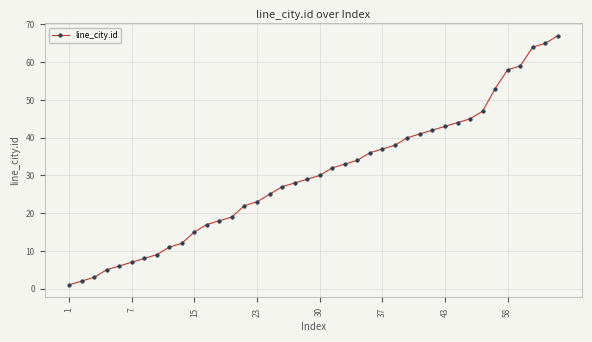

Reading left to right, transcribe all the data shown in this chart.

1	2	3	5	6	7	8	9	11	12	15	17	18	19	22	23	25	27	28	29	30	32	33	34	36	37	38	40	41	42	43	44	45	47	53	58	59	64	65	67